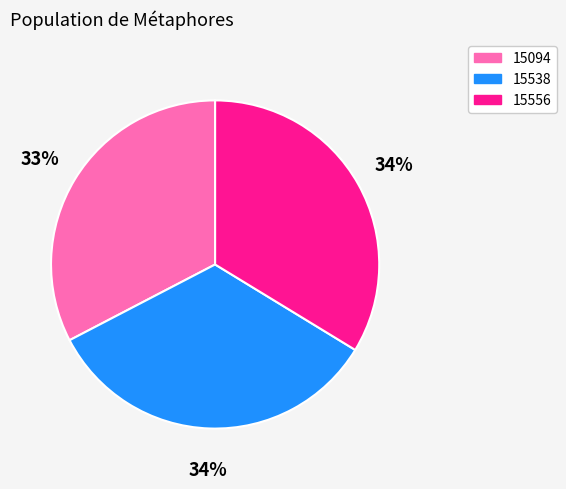

Is 15094 the majority of the pie?

No